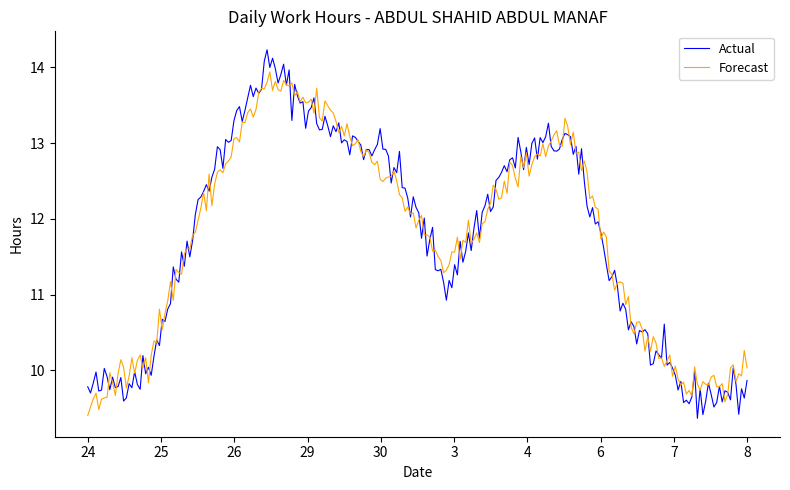

List the series in order of their peak value, lowest first.

Forecast, Actual